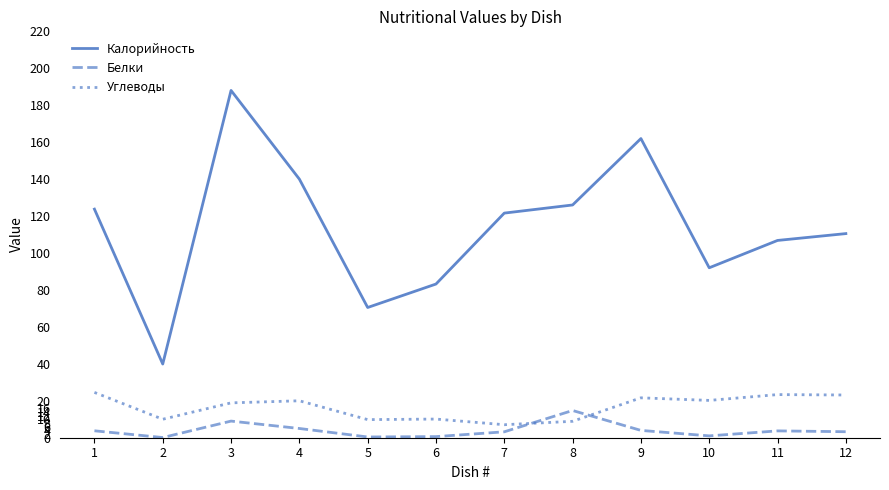

Rank the series at 6 from lowest to highest value.

Белки, Углеводы, Калорийность